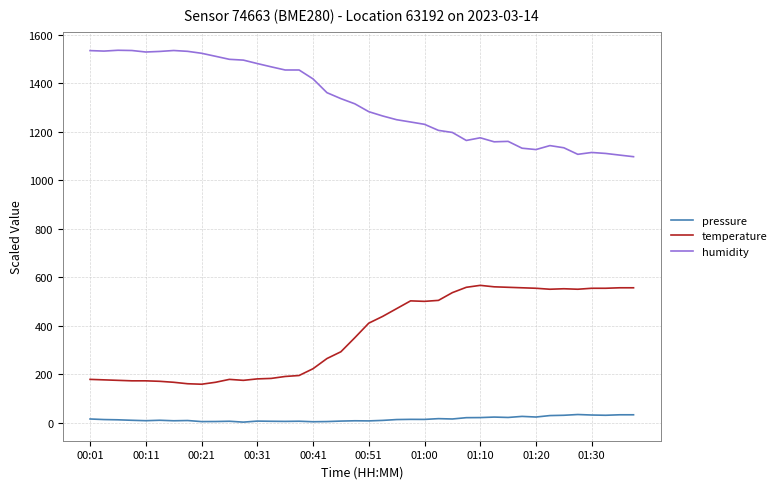

True or false: pressure and humidity cross at least once.

False